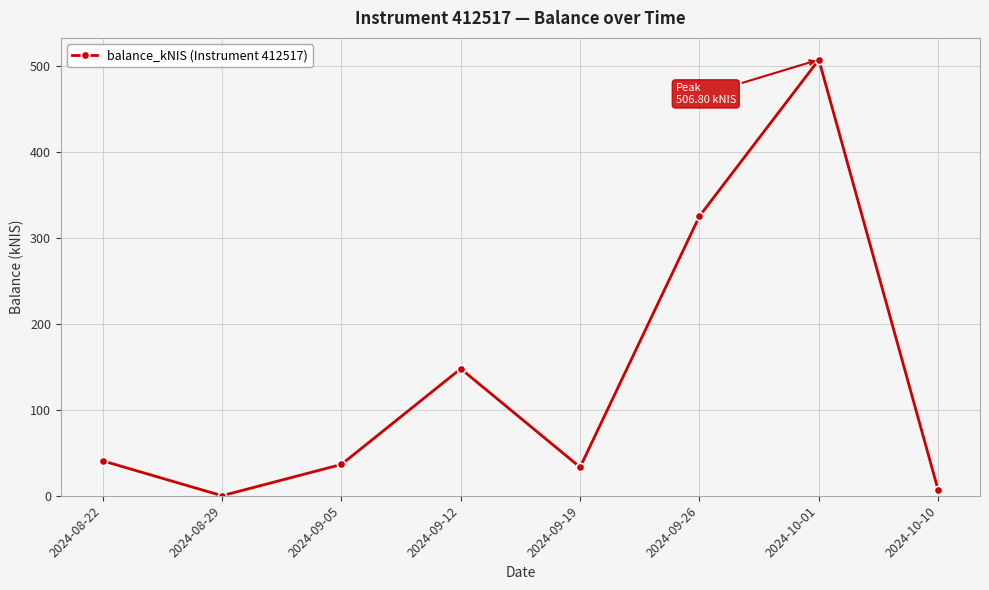

What is the label of the 5th point from the left?

2024-09-19